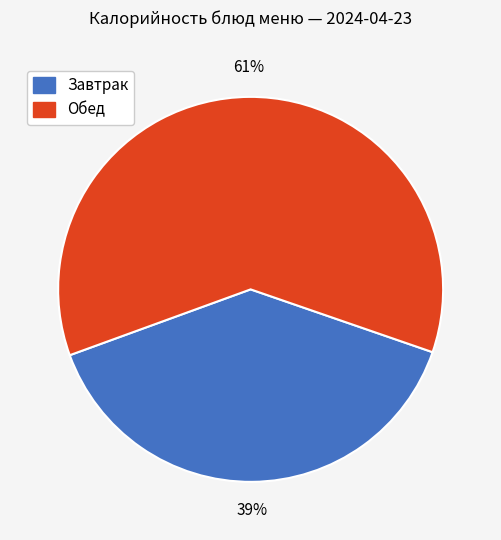

How many segments does this pie chart have?

2